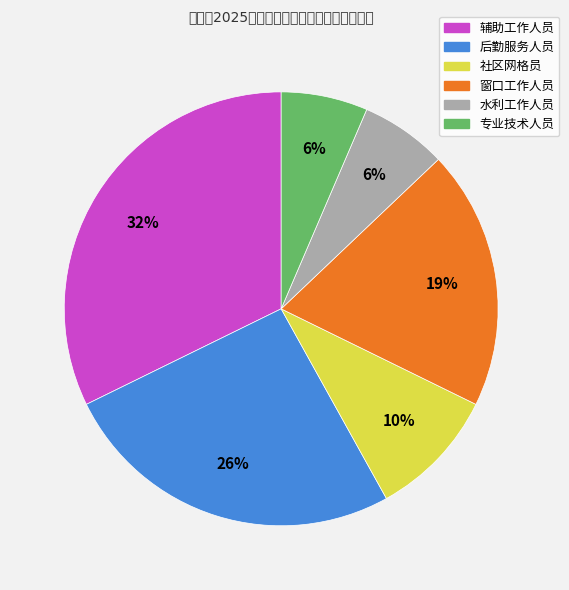

To the nearest percent, what percentage of the pie is 专业技术人员?

6%